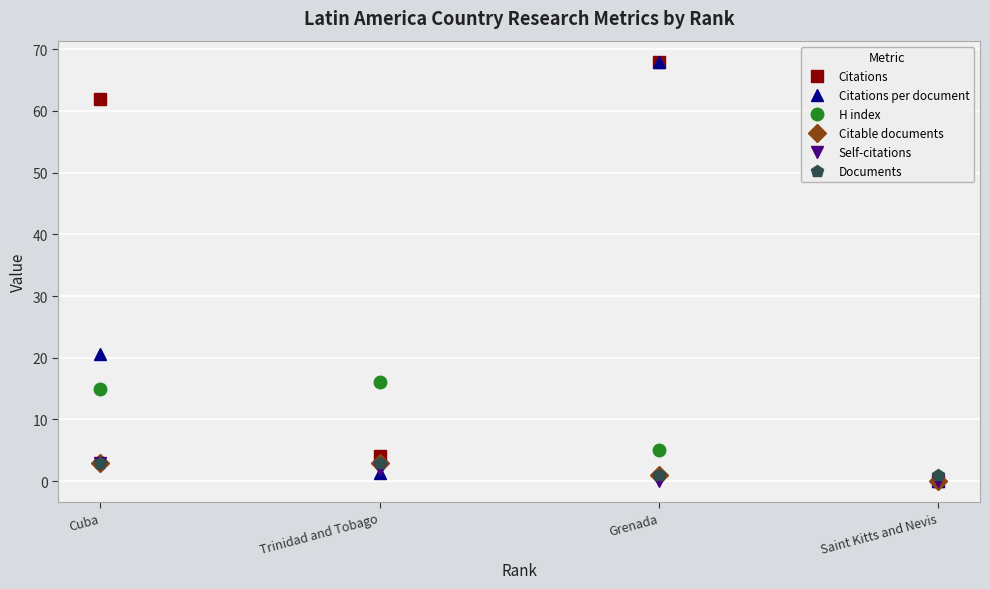

Reading left to right, transcribe all the data shown in this chart.

Citations: 62.0	4.0	68.0	0.0
Citations per document: 20.7	1.3	68.0	0.0
H index: 15.0	16.0	5.0	0.0
Citable documents: 3.0	3.0	1.0	0.0
Self-citations: 3.0	2.0	0.0	0.0
Documents: 3.0	3.0	1.0	1.0